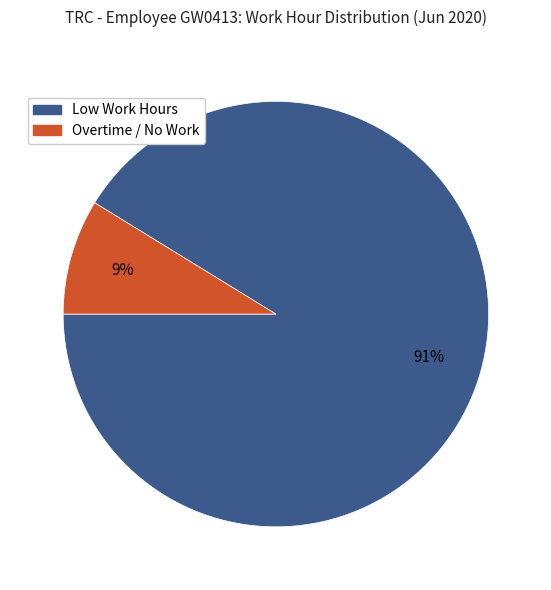

Does Overtime / No Work account for over 50% of the chart?

No